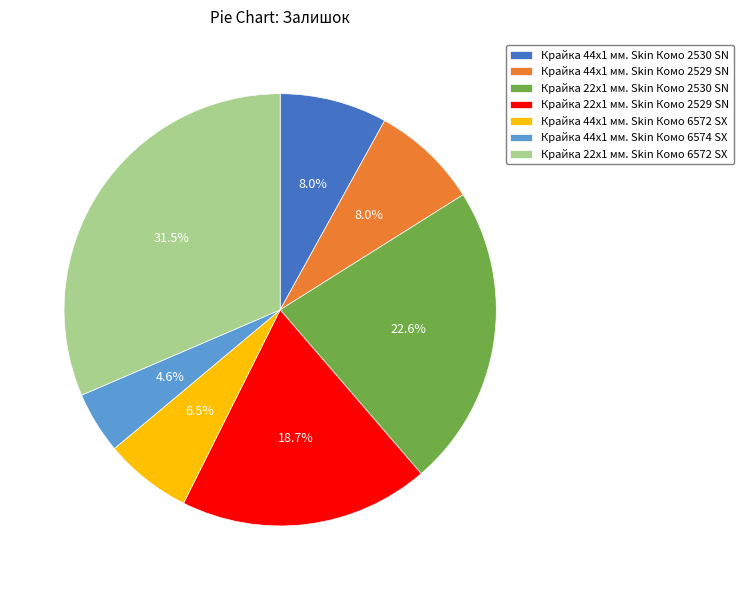

Approximately how many times larger is the value at Крайка 44x1 мм. Skin Комо 6572 SX compared to Крайка 44x1 мм. Skin Комо 2530 SN?

0.8